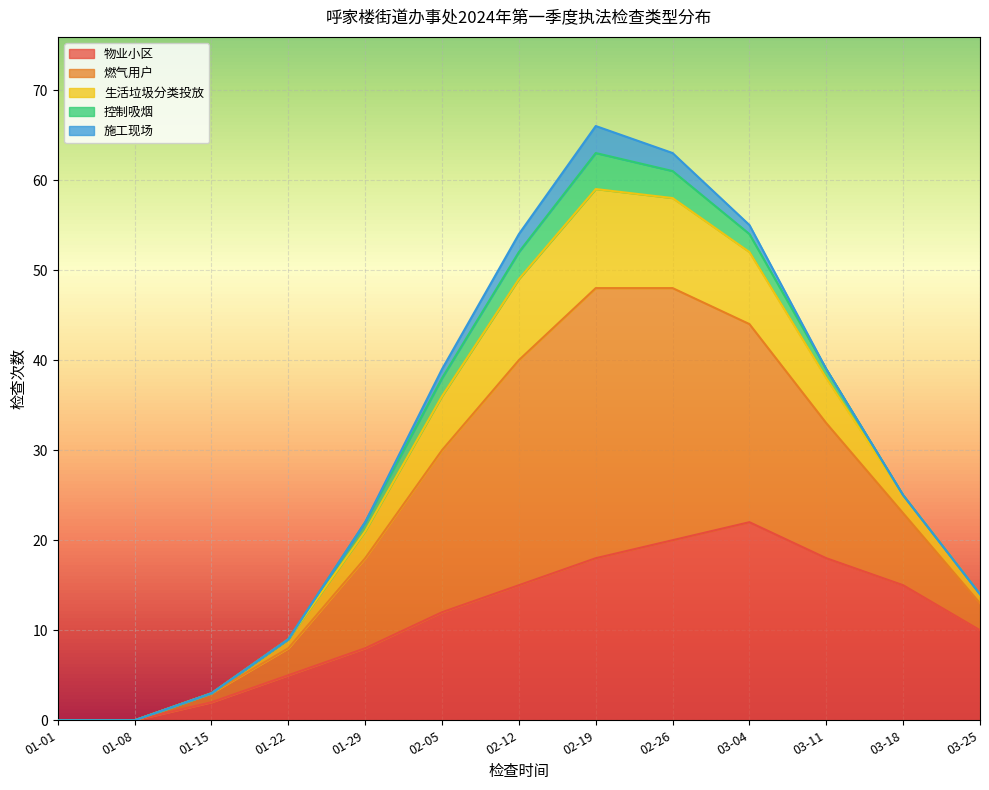

What is the maximum value for 物业小区?

22